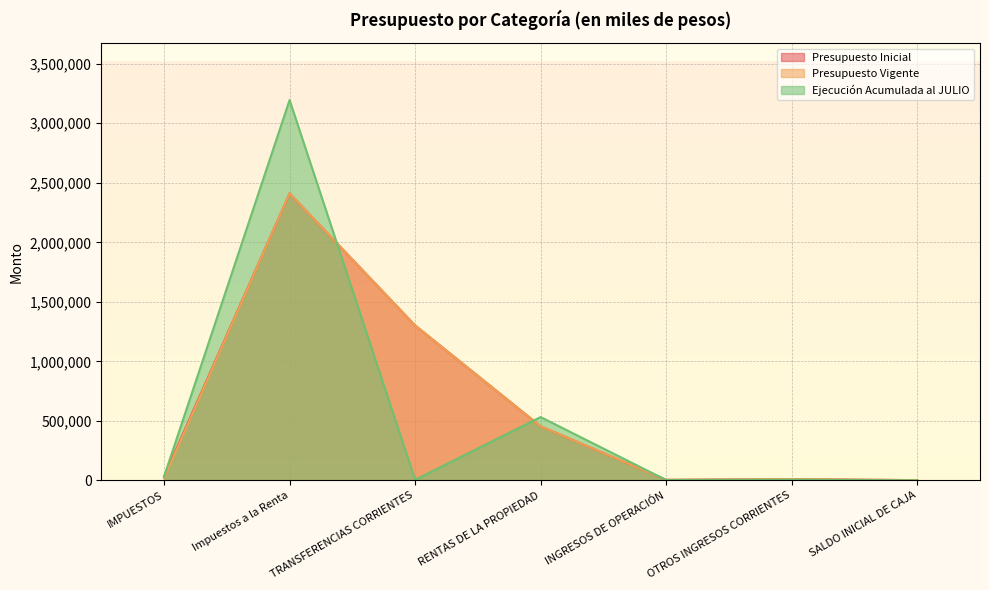

What are all the series names shown in the legend?

Presupuesto Inicial, Presupuesto Vigente, Ejecución Acumulada al JULIO